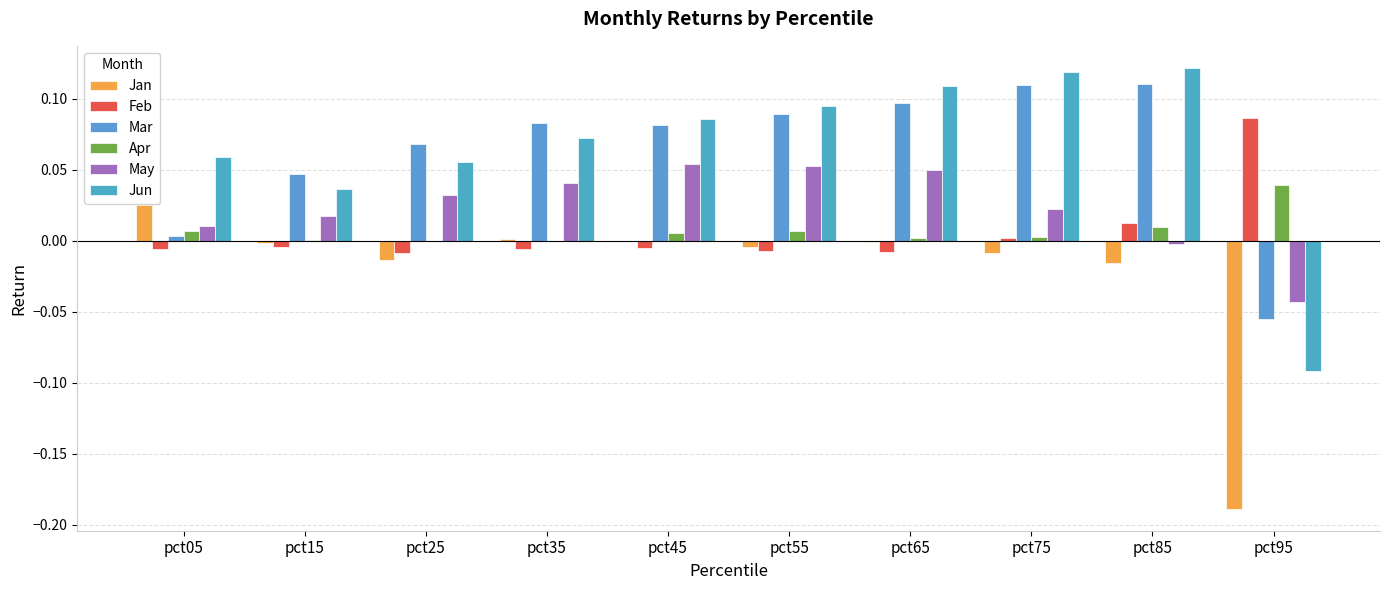

Where does the Jun series first go above 0?

pct05